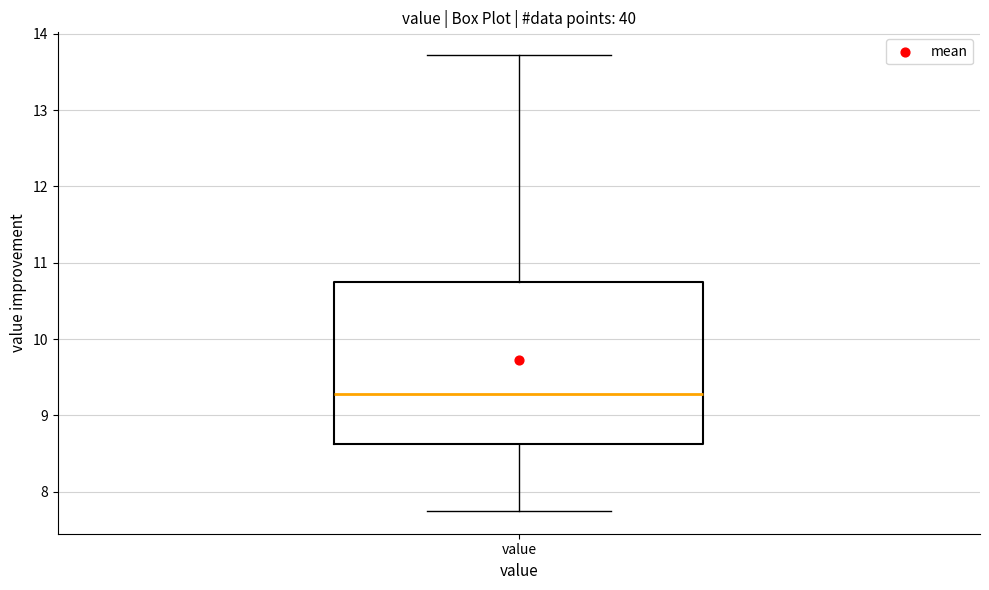

Read this box plot against the y-axis: the position of the median line, the range covered by the box, and the ends of both whiskers. The values are not printed on the chart, so give them approximately, as read against the axis.

median 9.3, box 8.6 to 10.8, whiskers 7.8 to 13.7